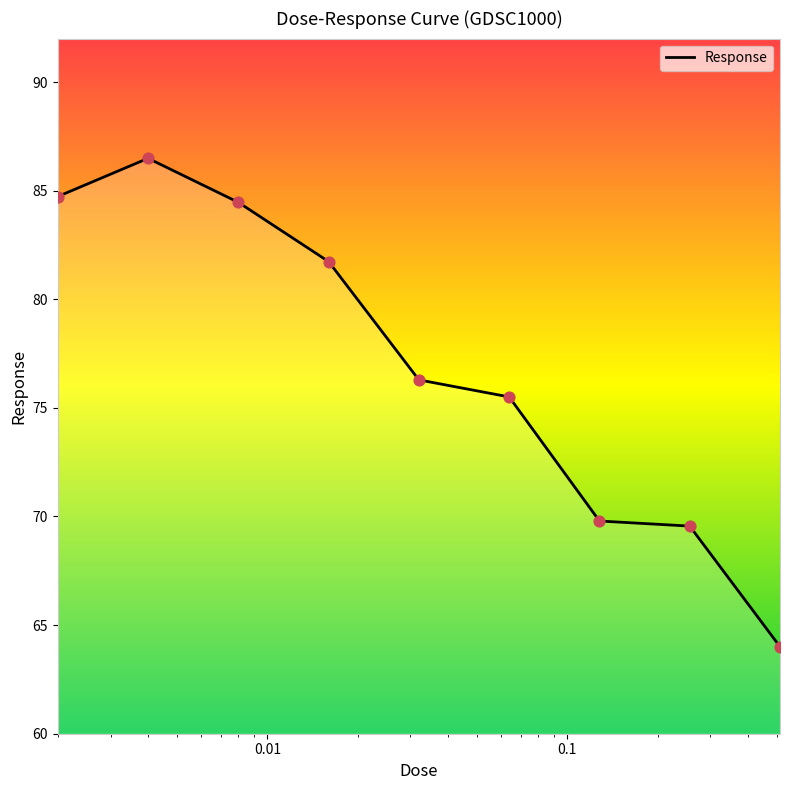

What is the smallest value displayed?

64.0